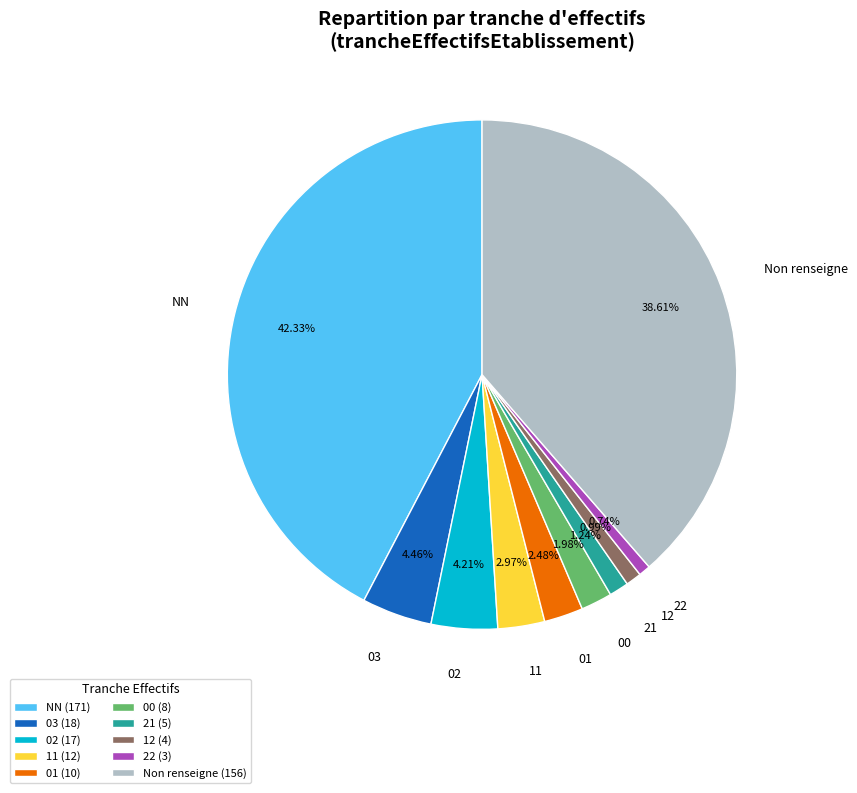

To the nearest percent, what is the difference between the 02 and NN slice percentages?

38%